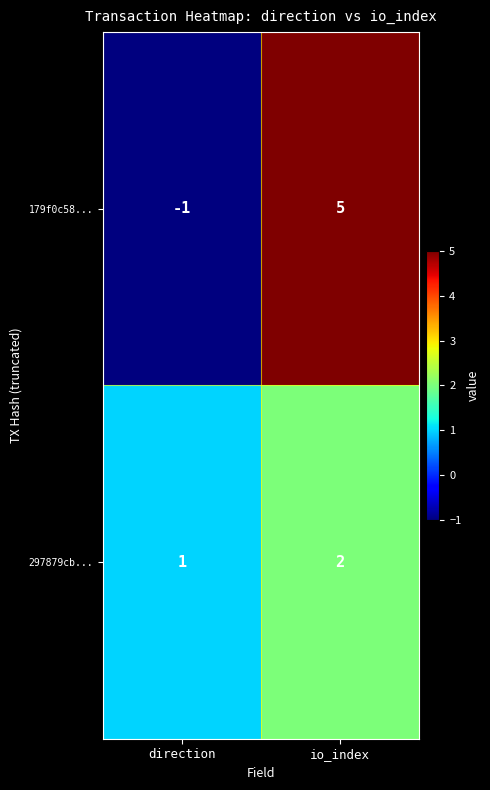

Which series has the largest range (max minus min)?

179f0c58...